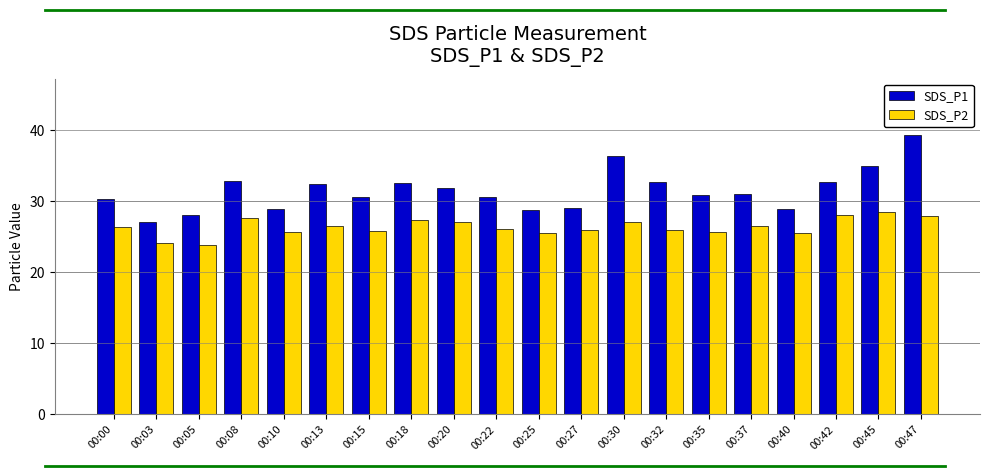

What is the average value of the SDS_P1 series?

31.5